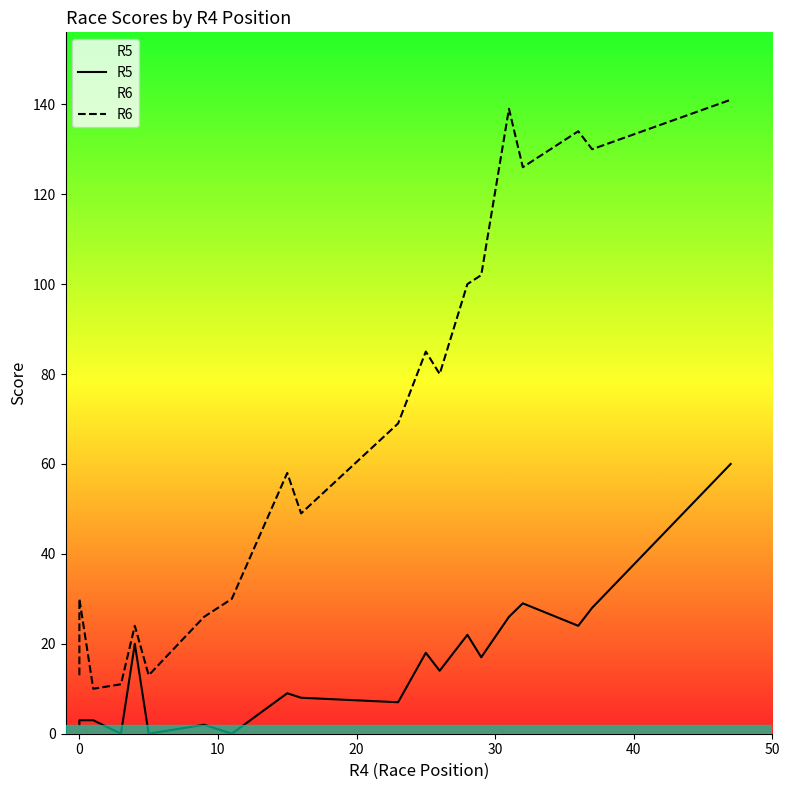

Rank the series at 10 from lowest to highest value.

R5, R6